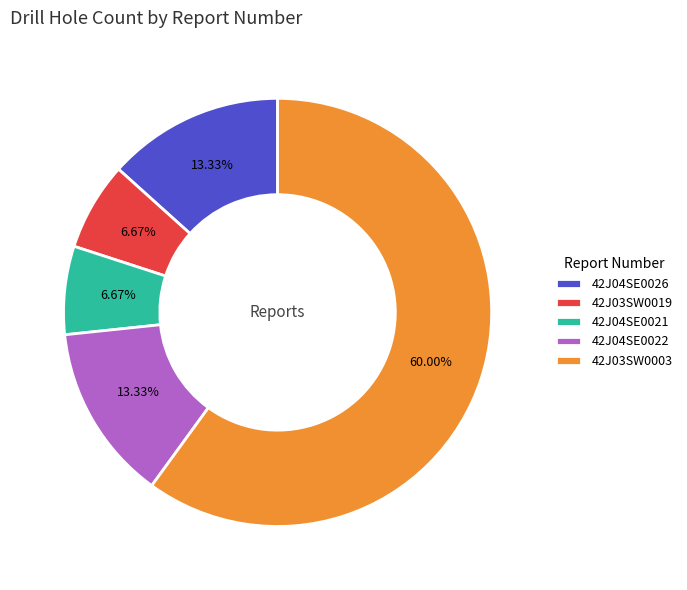

Does 42J03SW0003 account for over 50% of the chart?

Yes